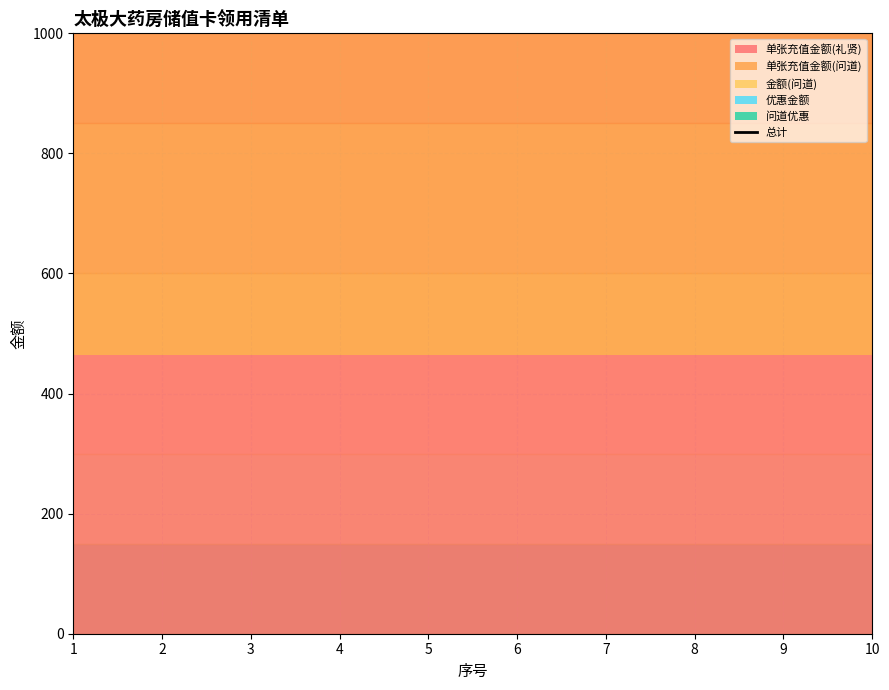

Which series has the largest range (max minus min)?

单张充值金额(礼贤)